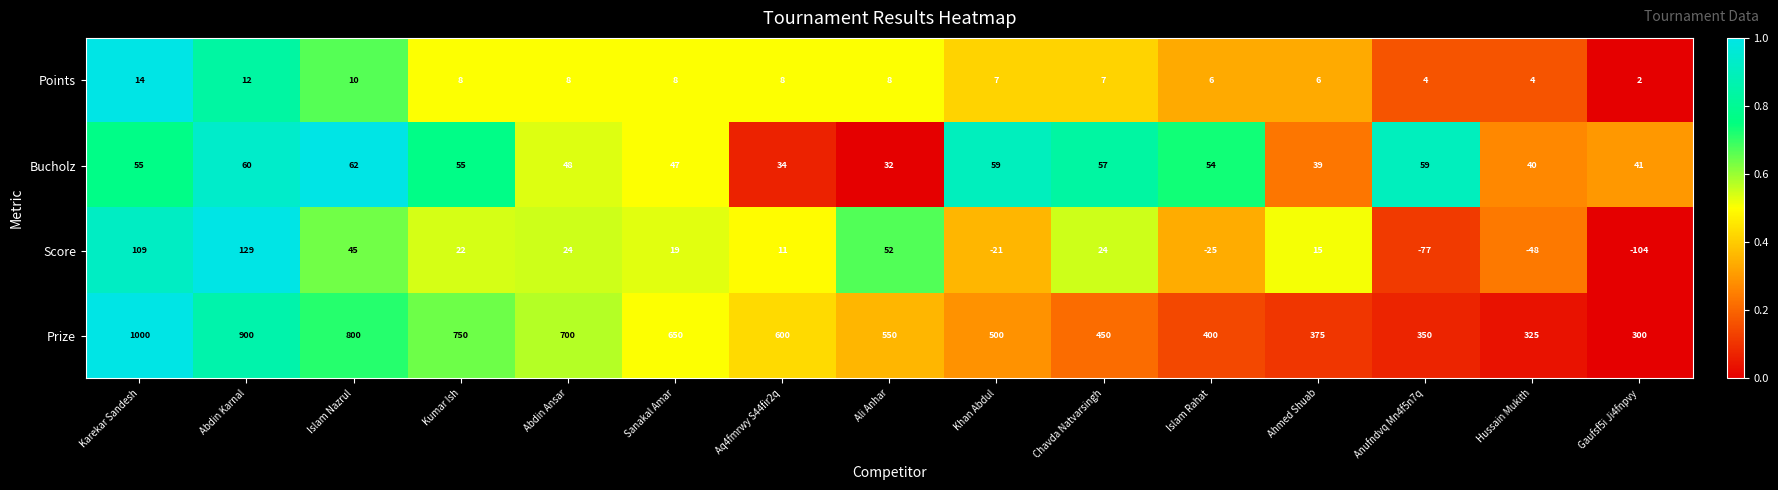

What is the approximate value of Bucholz at Abdin Karnal, to the nearest 5?

60